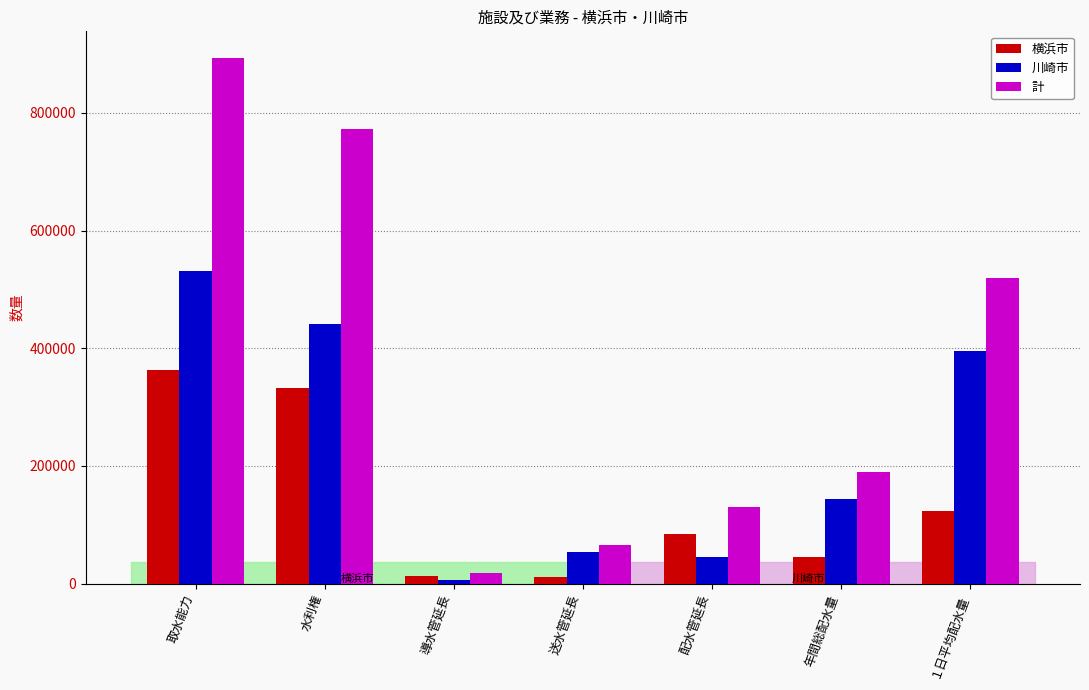

Count the number of data series in this chart.

3